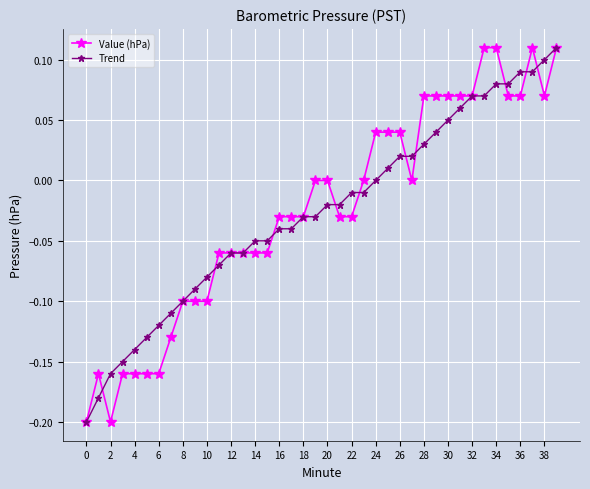

Rank the series at 20 from lowest to highest value.

Trend, Value (hPa)